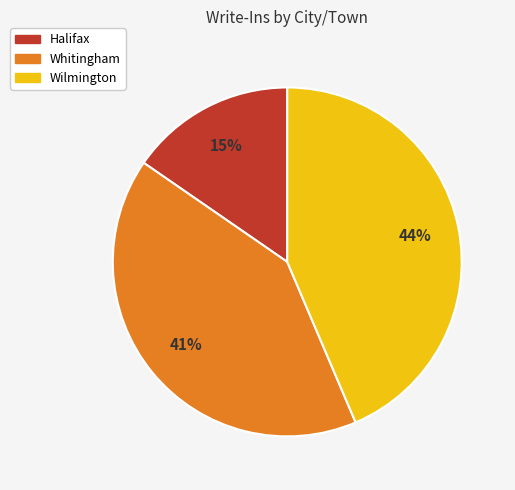

Is it true that Wilmington is 44% of the pie?

True